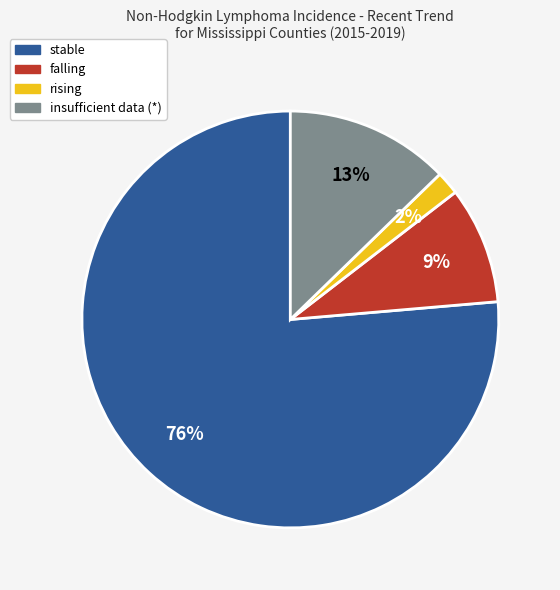

Combined, do insufficient data (*) and rising account for over 50%?

No